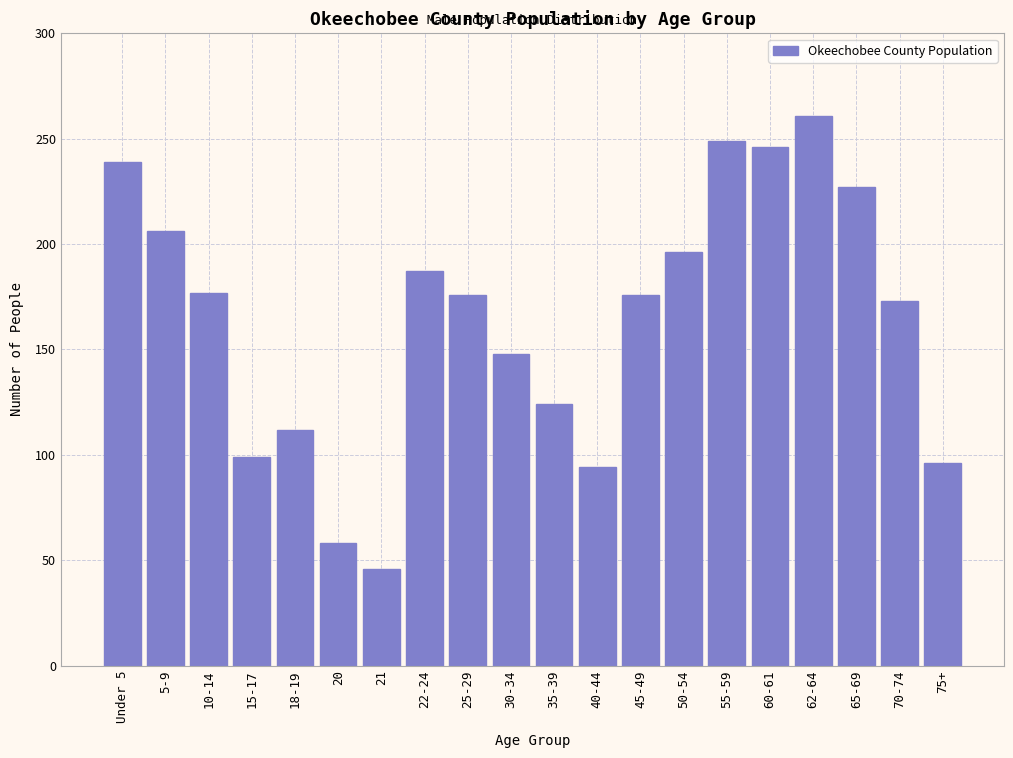

What is the change in value from 40-44 to 65-69?

+133